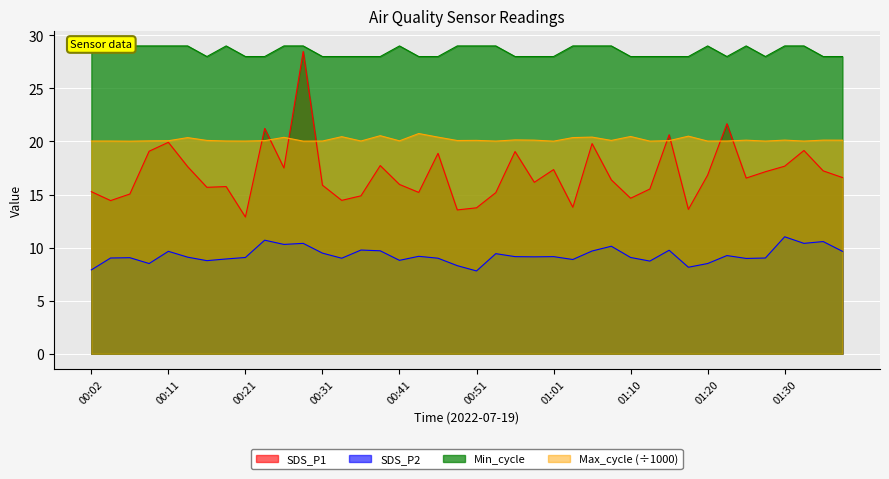

What is the value of the SDS_P1 point at the 25th from the left?

17.4